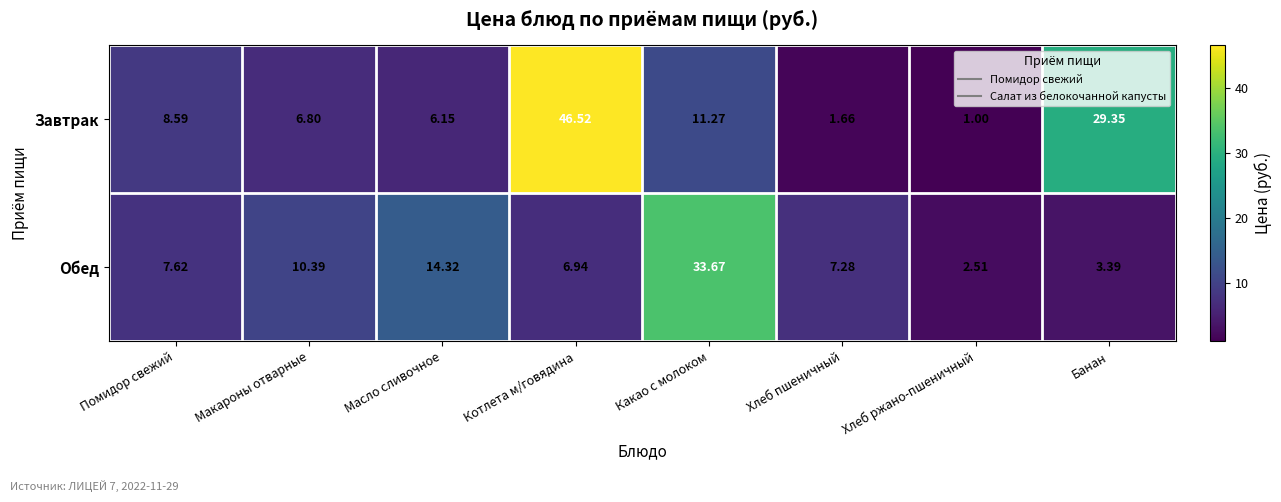

List the series in order of their overall mean, highest first.

Завтрак, Обед